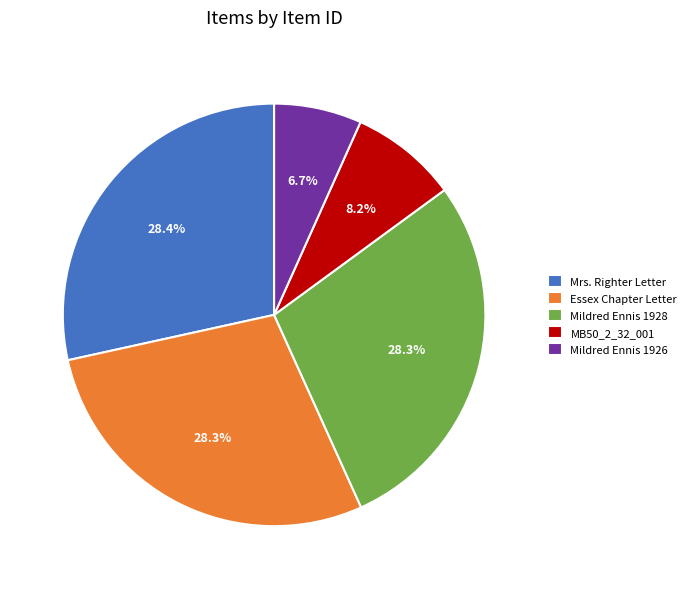

To the nearest percent, what is the difference between the largest and smallest slice percentages?

22%